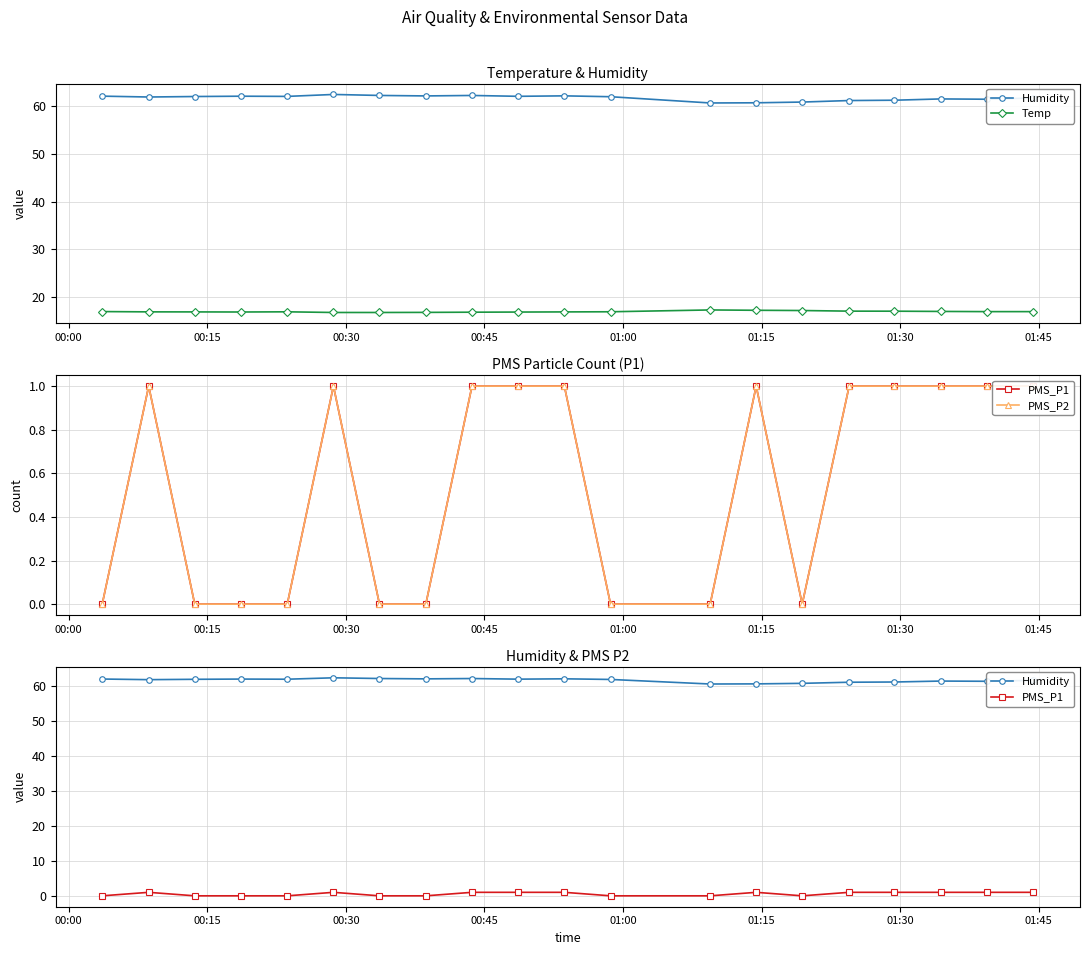

How many data points in Humidity are less than 61?

3